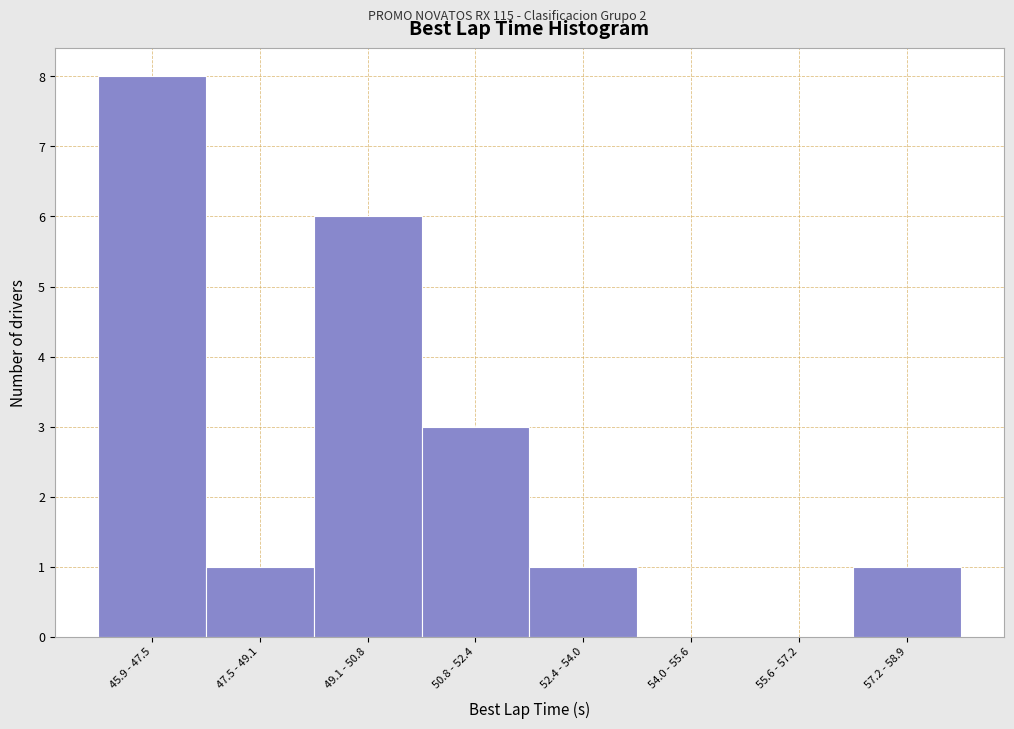

Reading left to right, what are all the values shown in this chart?

45.9 - 47.5=8	47.5 - 49.1=1	49.1 - 50.8=6	50.8 - 52.4=3	52.4 - 54.0=1	54.0 - 55.6=0	55.6 - 57.2=0	57.2 - 58.9=1